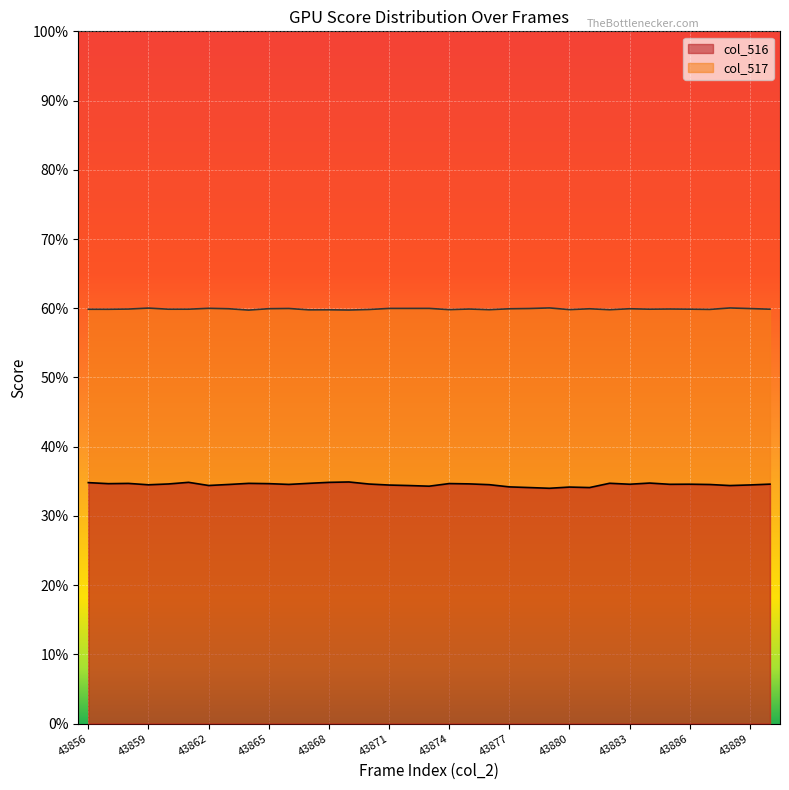

Which label corresponds to the smallest value in the chart?

43879